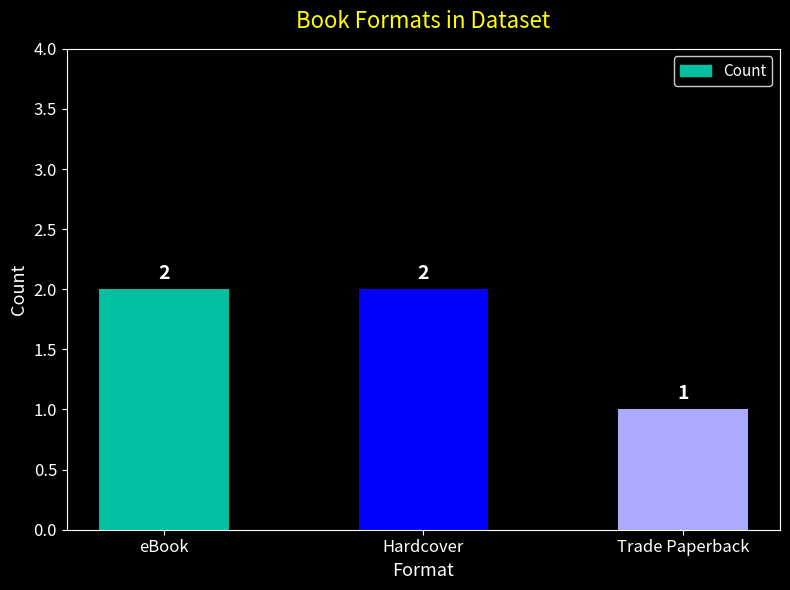

Reading right to left, extract all data points from this chart.

Trade Paperback=1	Hardcover=2	eBook=2